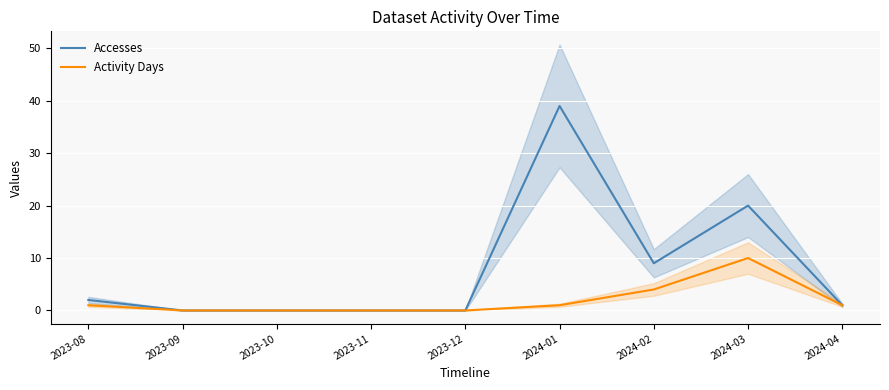

At 2024-04, list the series in order from largest to smallest.

Accesses, Activity Days